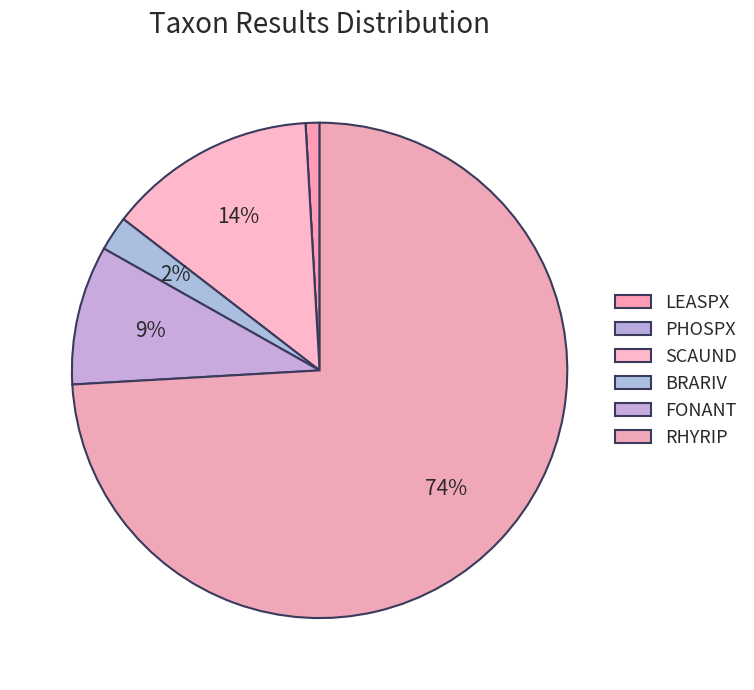

Does any single category account for the majority?

Yes